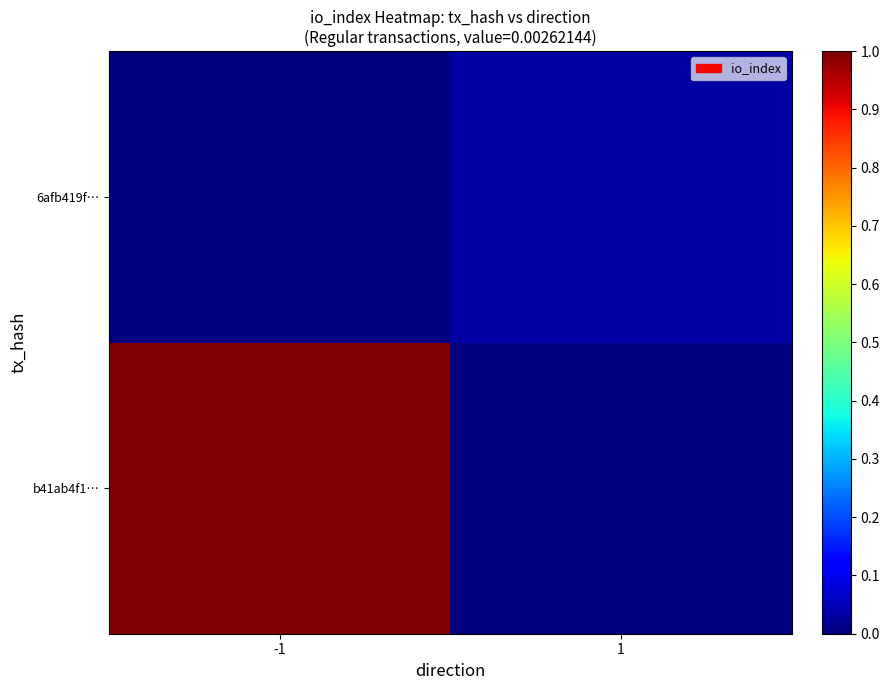

Reading left to right, list all the values displayed in this chart.

b41ab4f1…: -1=1.0	1=0.0
6afb419f…: -1=0.0	1=0.0